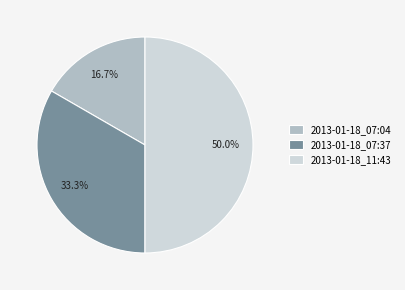

True or false: 2013-01-18_07:37 accounts for 45% of the total.

False